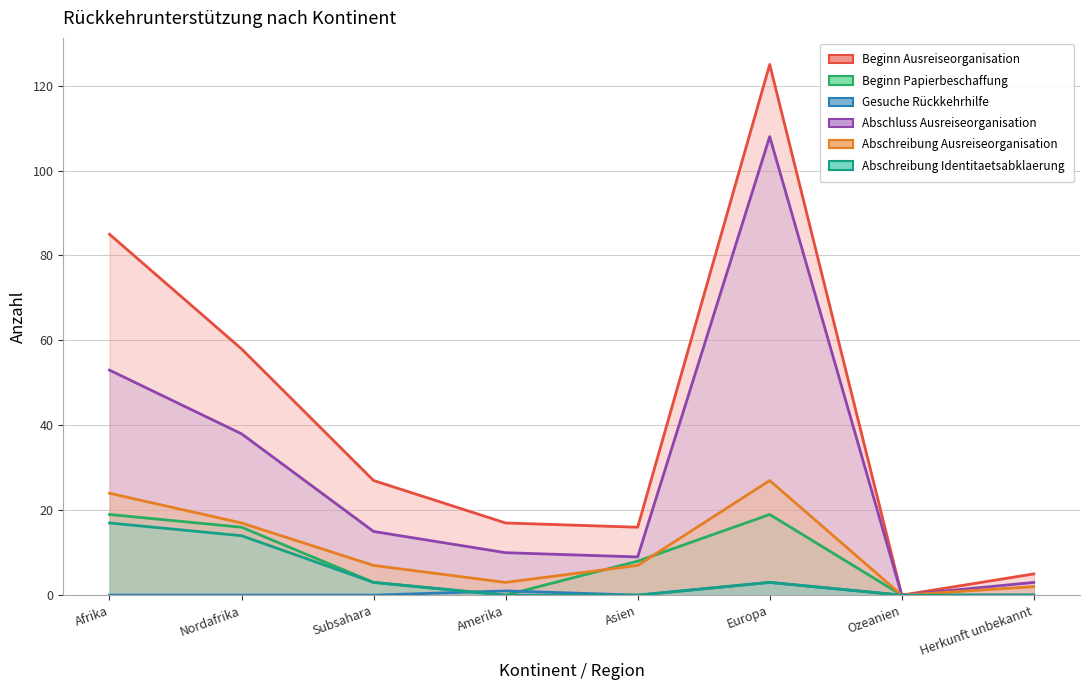

What is the label of the 3rd point from the left?

Subsahara